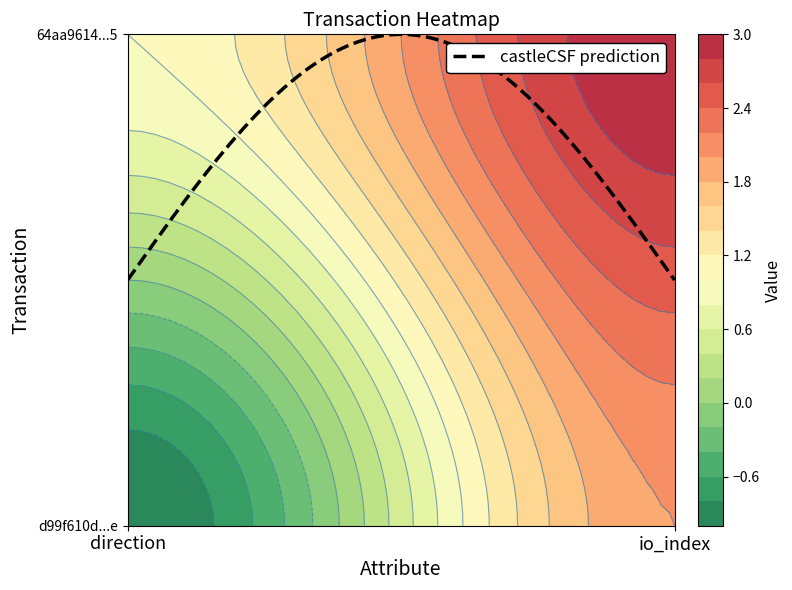

Rank the categories by d99f610d6e57abaecc7dfe0be7b3d878dfbd92e value from highest to lowest.

1, 0